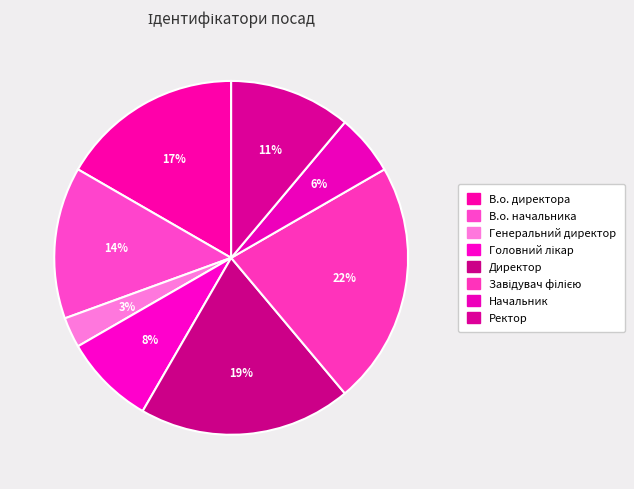

Which category has the biggest portion of the pie?

Завідувач філією